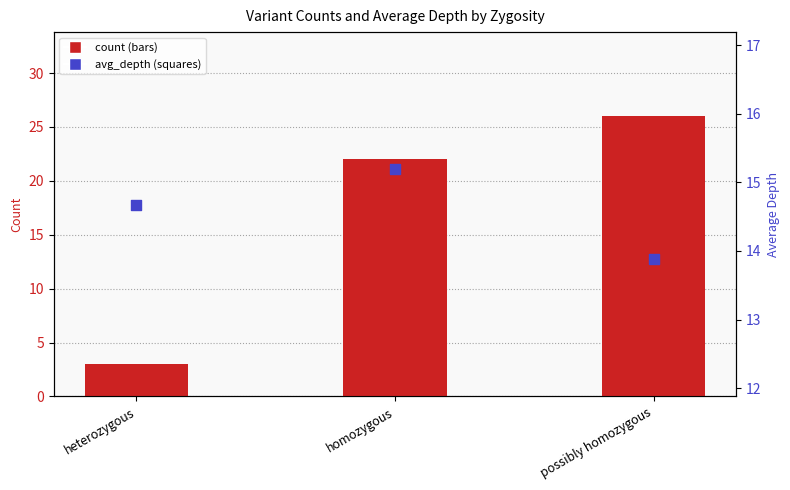

Which series reaches the maximum Y coordinate?

count